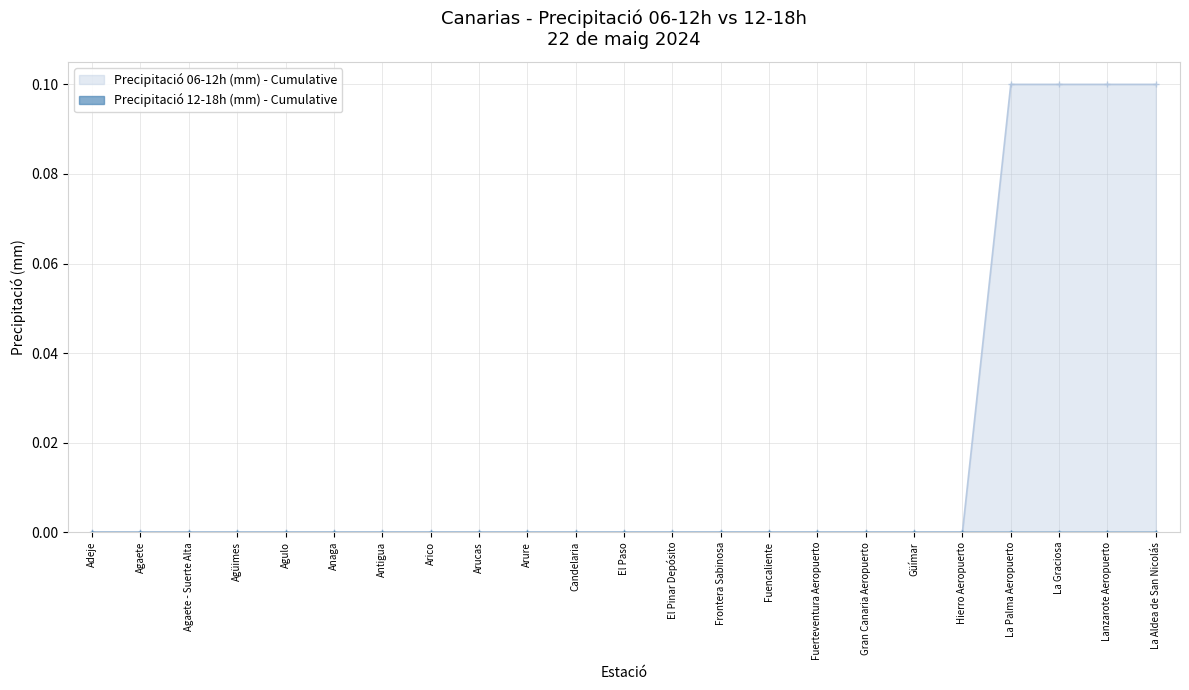

How many categories are shown in the chart?

23